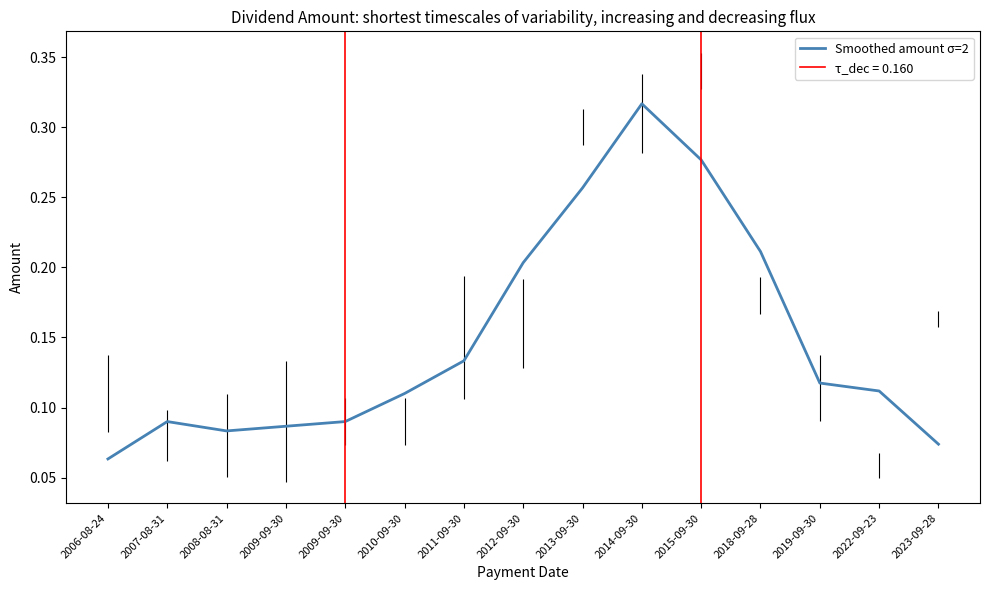

Where is the first local maximum?

2007-08-31